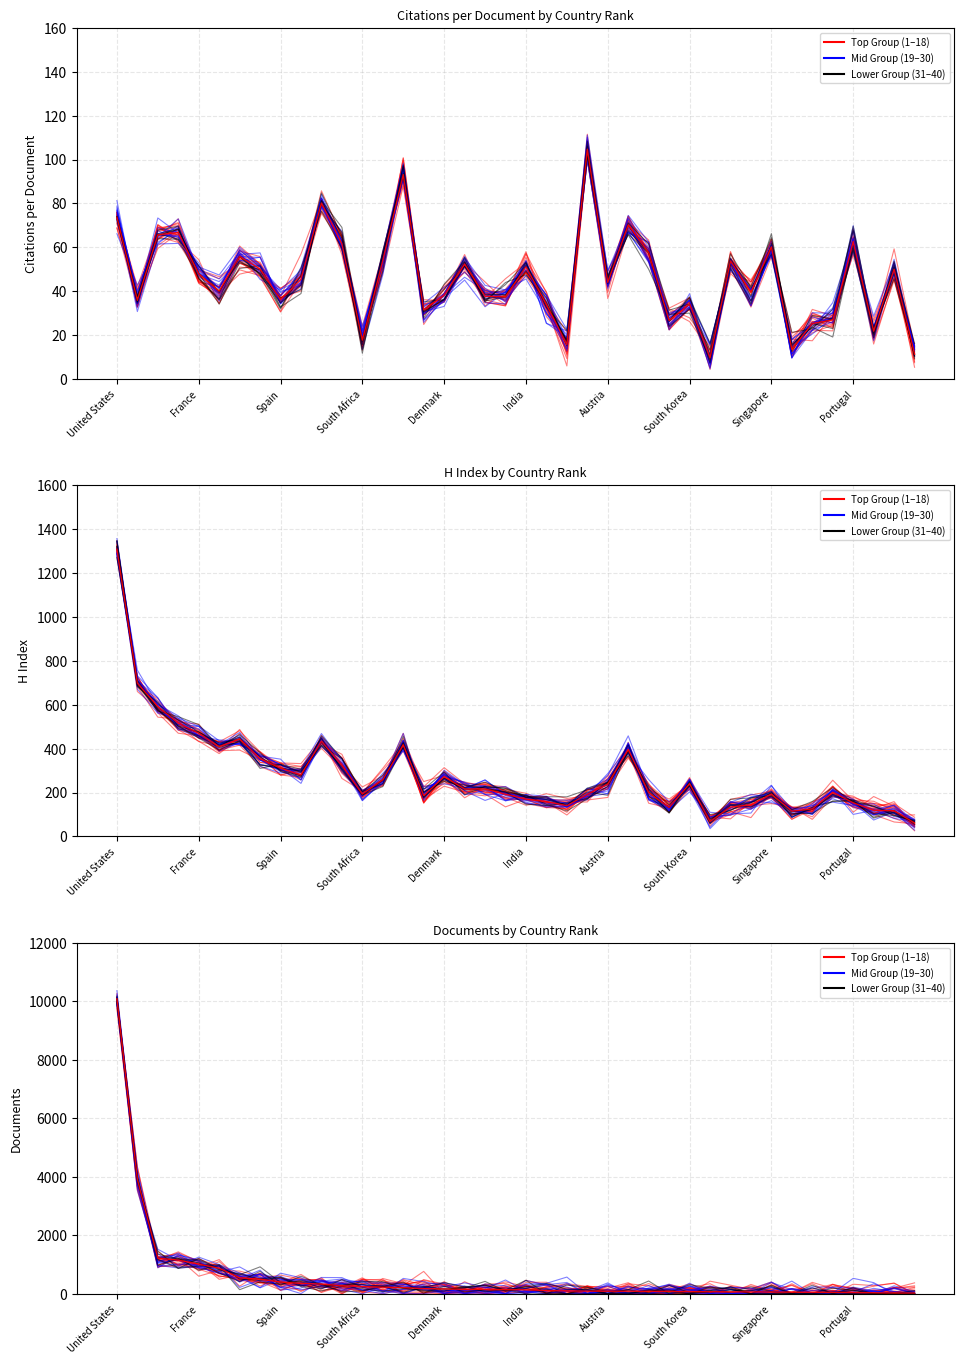

Does the chart have visible grid lines?

Yes